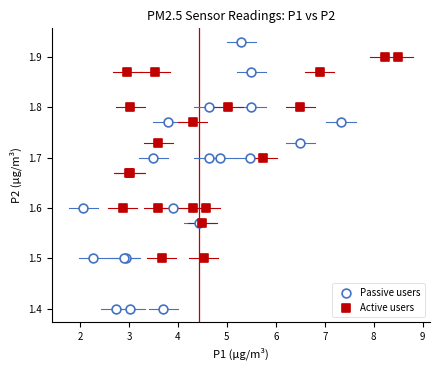

Which series contains the lowest Y value?

Passive users